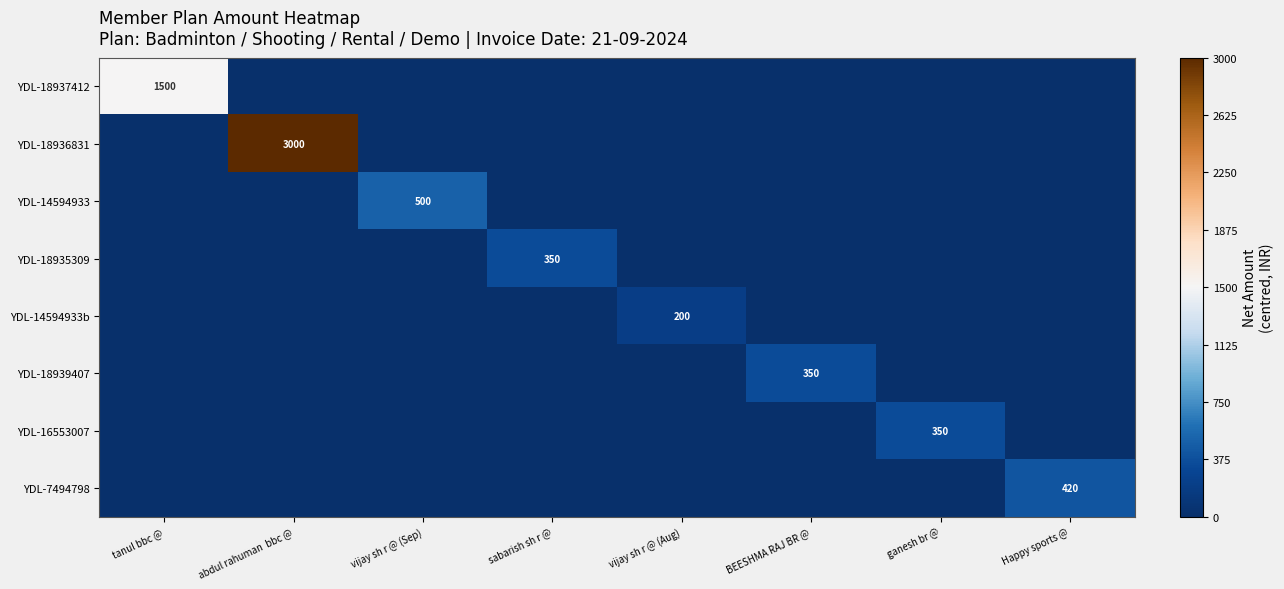

At which category does the chart reach its peak across all series?

abdul rahuman  bbc @